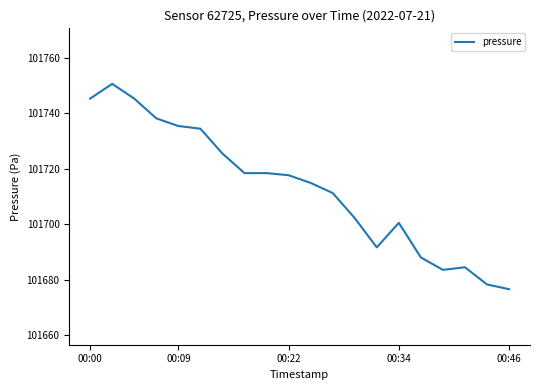

What is the difference between the maximum and minimum values?

74.0